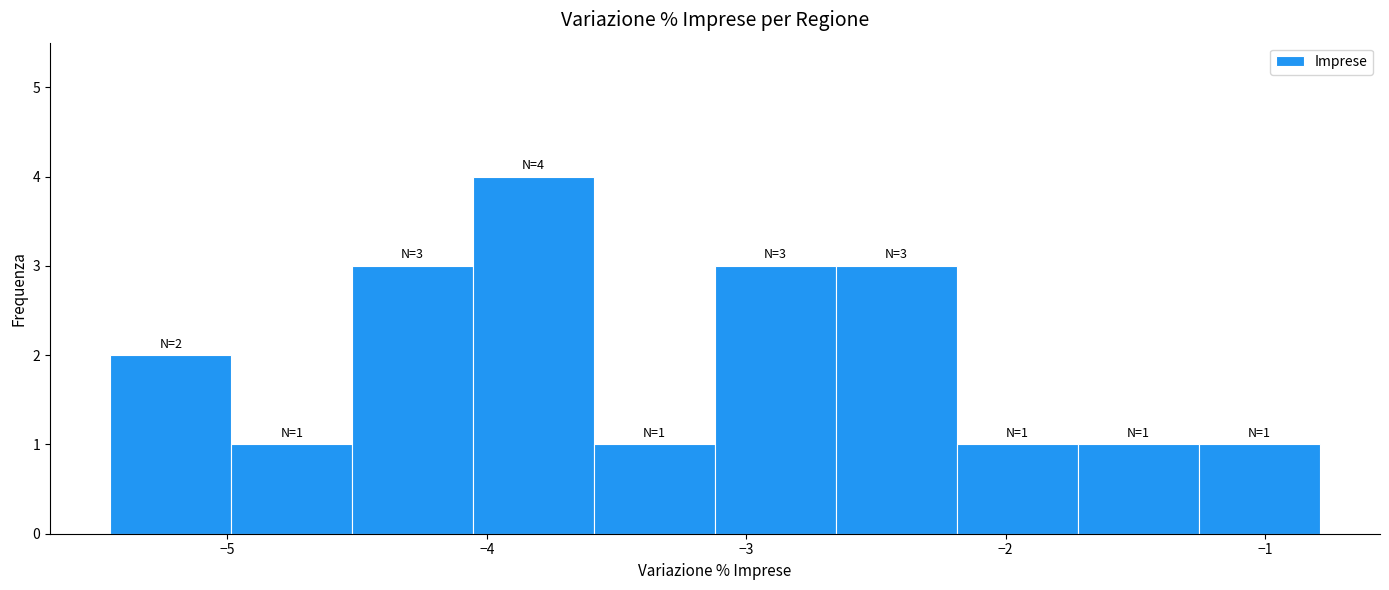

Over which range of the x-axis is the bar tallest?

-4.1 to -3.6